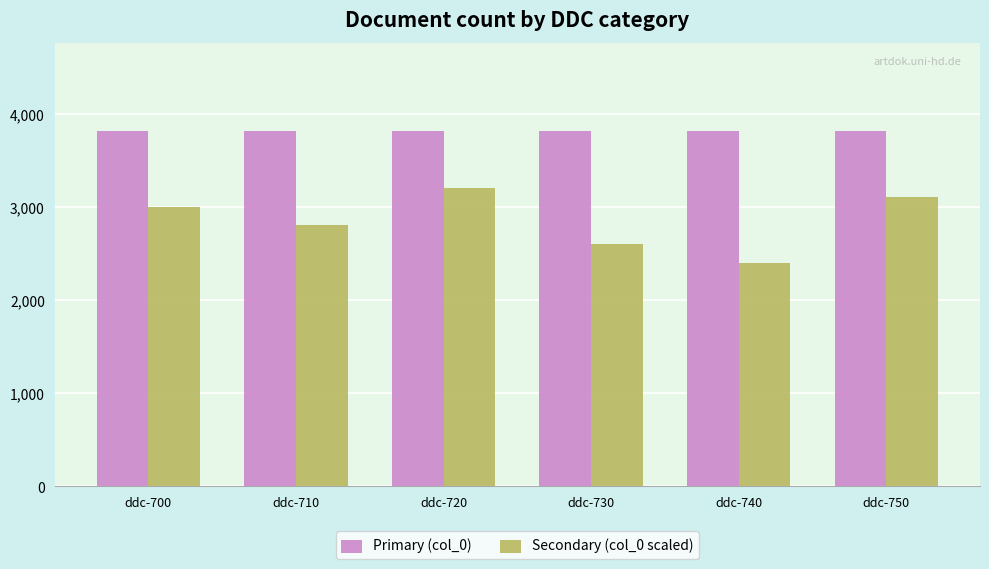

What is the difference between the highest and lowest values at ddc-730?

1208